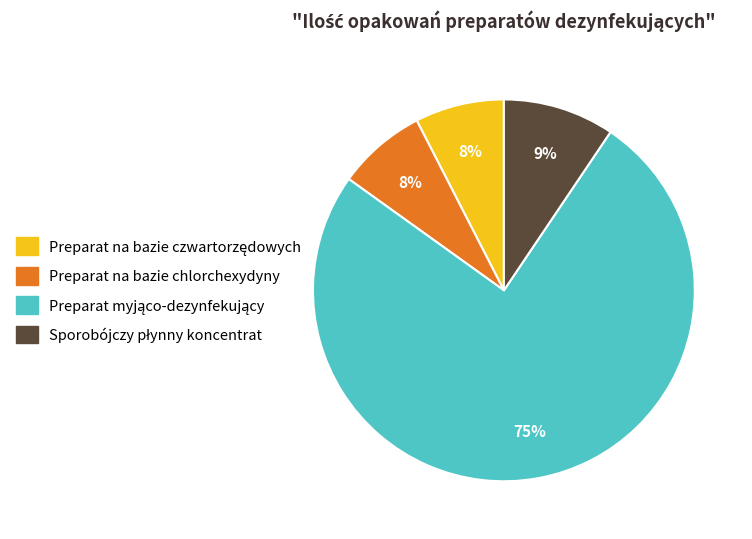

Is there any slice that represents more than half of the pie?

Yes